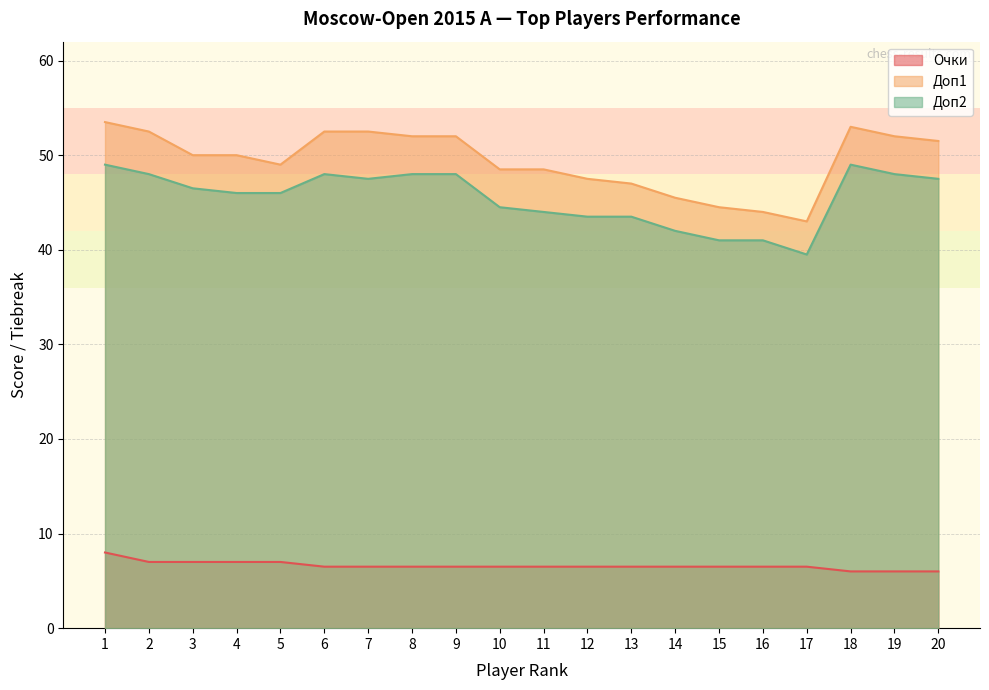

Reading left to right, extract all data points from this chart.

Очки: 1=8.0	2=7.0	3=7.0	4=7.0	5=7.0	6=6.5	7=6.5	8=6.5	9=6.5	10=6.5	11=6.5	12=6.5	13=6.5	14=6.5	15=6.5	16=6.5	17=6.5	18=6.0	19=6.0	20=6.0
Доп1: 1=53.5	2=52.5	3=50.0	4=50.0	5=49.0	6=52.5	7=52.5	8=52.0	9=52.0	10=48.5	11=48.5	12=47.5	13=47.0	14=45.5	15=44.5	16=44.0	17=43.0	18=53.0	19=52.0	20=51.5
Доп2: 1=49.0	2=48.0	3=46.5	4=46.0	5=46.0	6=48.0	7=47.5	8=48.0	9=48.0	10=44.5	11=44.0	12=43.5	13=43.5	14=42.0	15=41.0	16=41.0	17=39.5	18=49.0	19=48.0	20=47.5